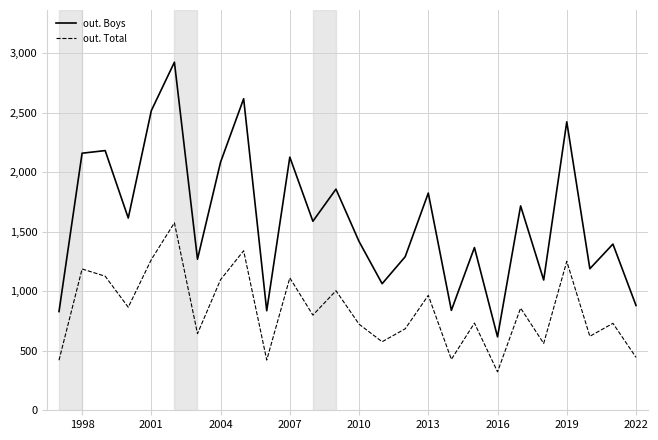

Which series has the widest spread of values?

out. Boys